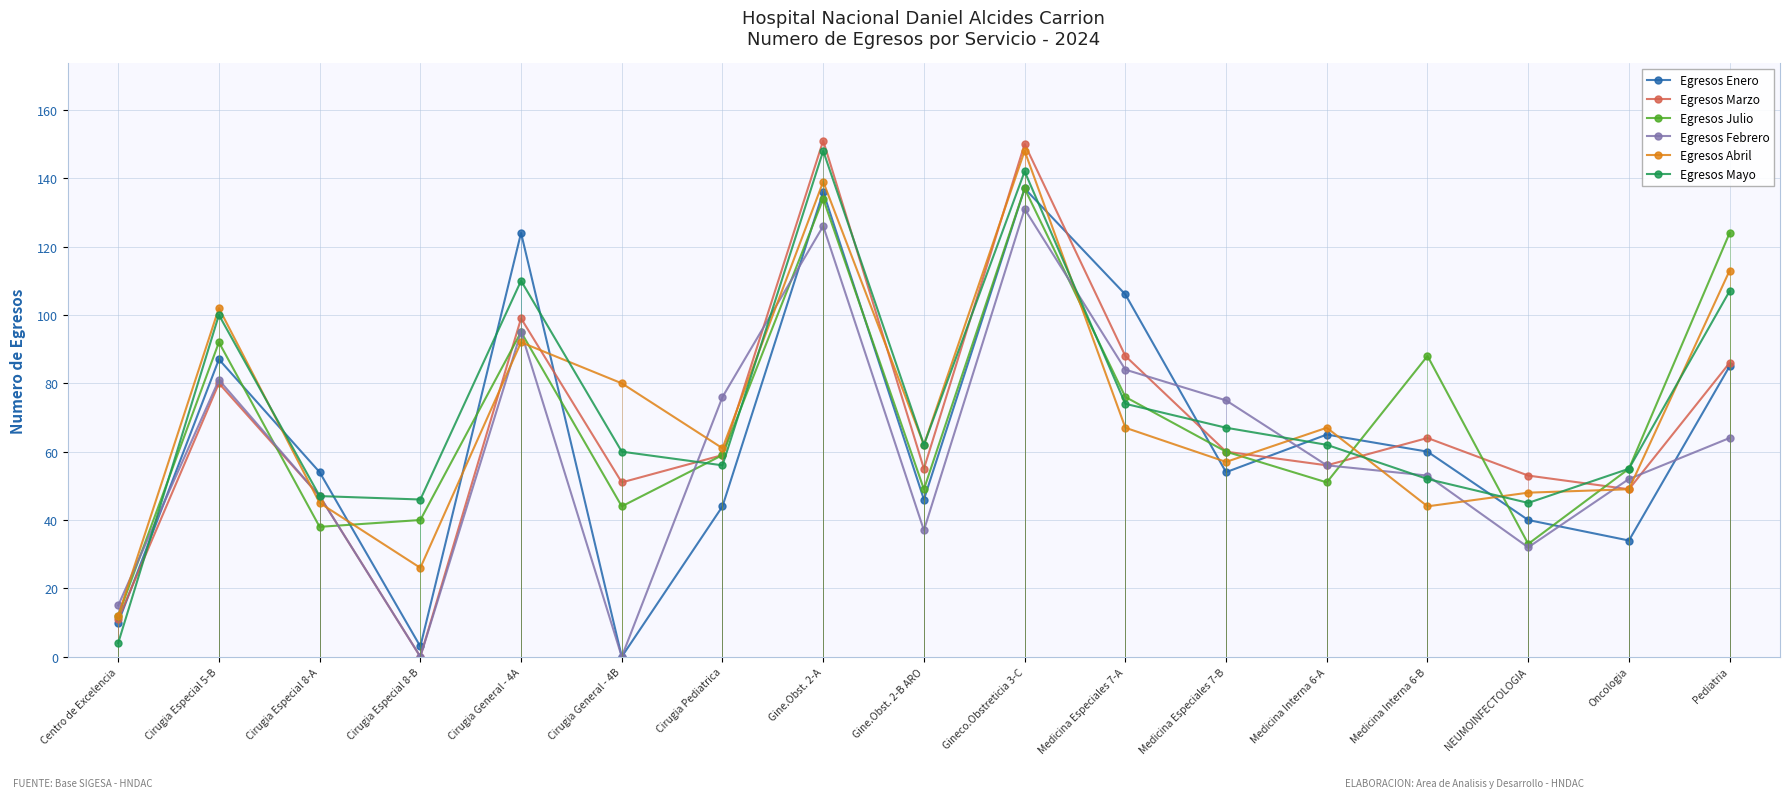

How many interior local peaks does the Egresos Enero series have?

5